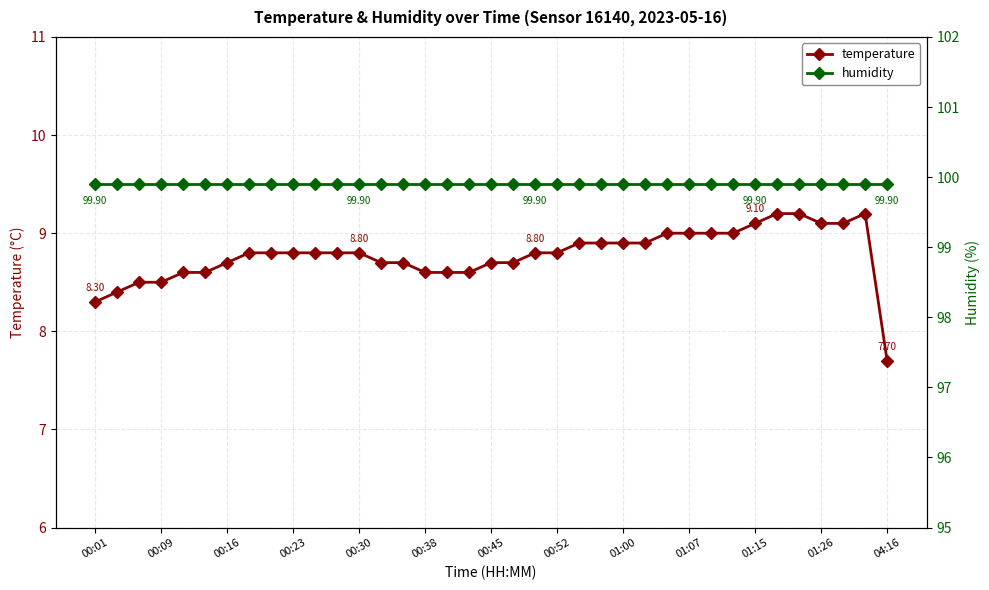

True or false: humidity and temperature intersect in this chart.

False